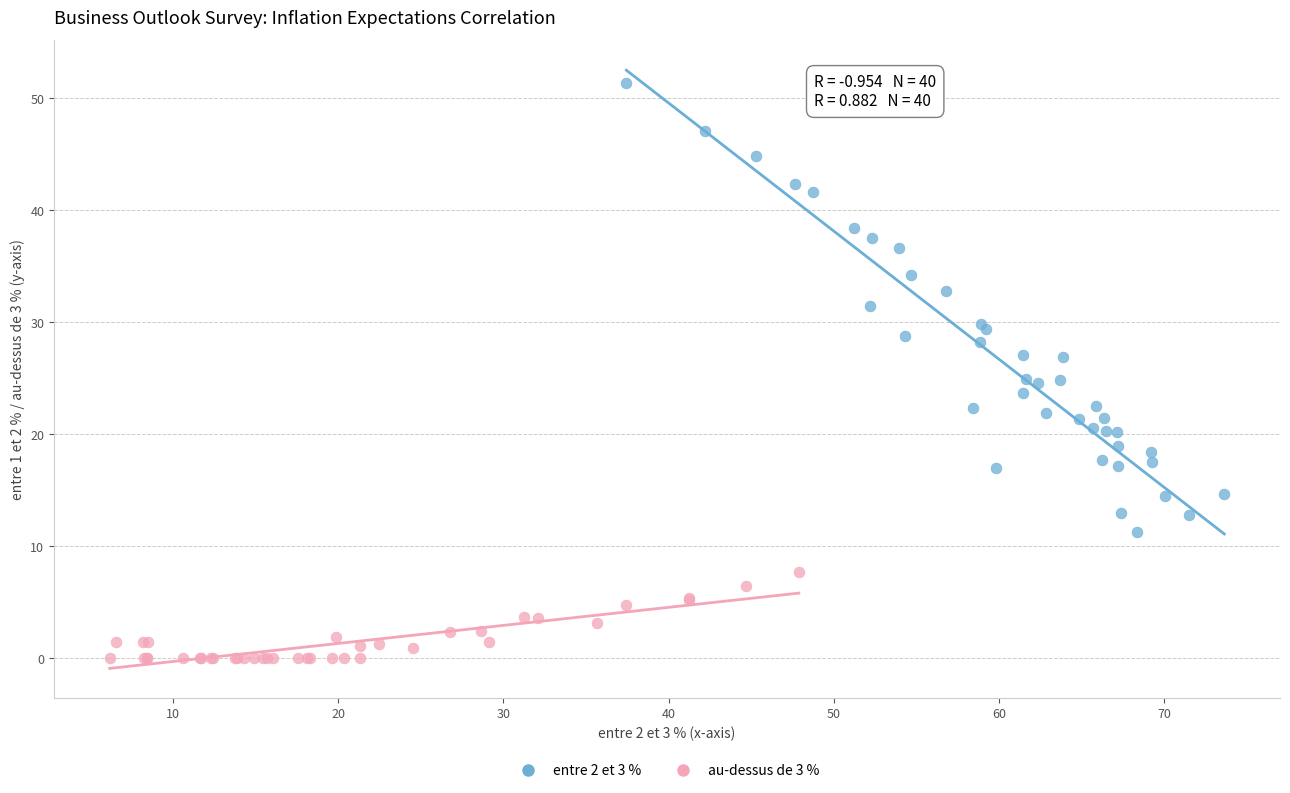

Which series contains the highest Y value?

entre 2 et 3 %